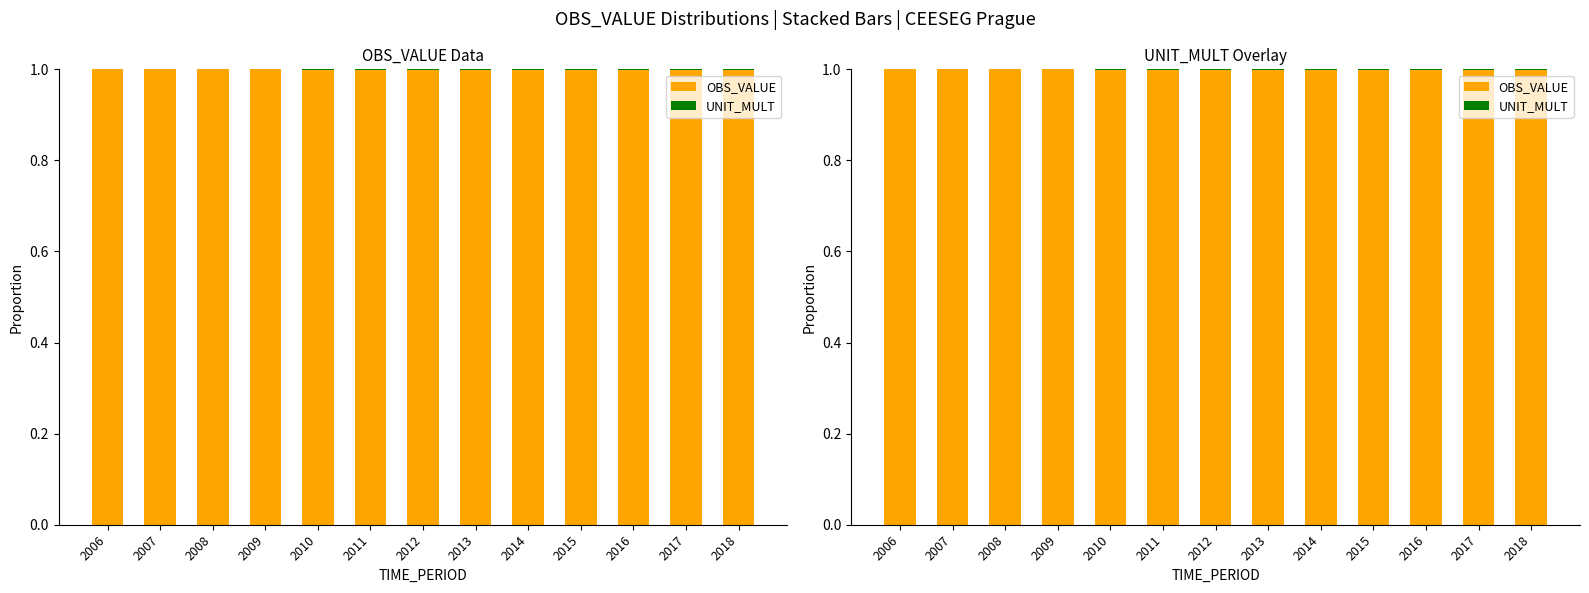

Where is OBS_VALUE nearest to the value 0?

2017